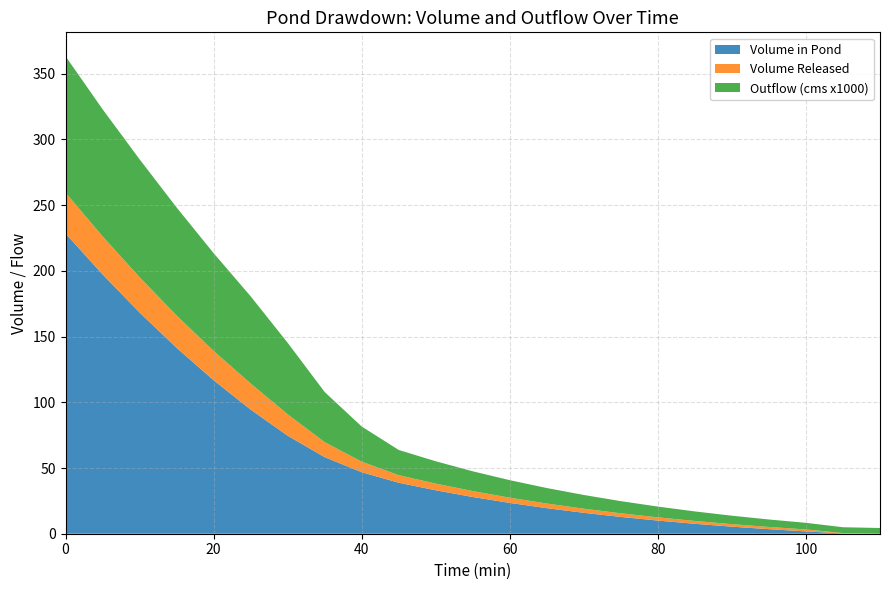

Reading left to right, transcribe all the data shown in this chart.

Volume in Pond: 0=228.5	5=197.3	10=168.3	15=141.4	20=116.8	25=94.5	30=74.6	35=58.3	40=46.8	45=38.8	50=33.0	55=27.9	60=23.4	65=19.4	70=15.9	75=12.8	80=10.0	85=7.5	90=5.4	95=3.5	100=1.8	105=0.2	110=0.0
Volume Released: 0=31.1	5=29.0	10=26.9	15=24.6	20=22.3	25=19.9	30=16.3	35=11.4	40=8.0	45=5.8	50=5.1	55=4.5	60=4.0	65=3.5	70=3.1	75=2.8	80=2.5	85=2.2	90=1.9	95=1.7	100=1.5	105=0.2	110=0.0
Outflow (cms x1000): 0=103.8	5=96.7	10=89.7	15=82.2	20=74.4	25=66.3	30=54.4	35=38.1	40=26.7	45=19.2	50=17.0	55=15.0	60=13.3	65=11.8	70=10.4	75=9.2	80=8.2	85=7.2	90=6.4	95=5.7	100=5.0	105=4.5	110=4.4